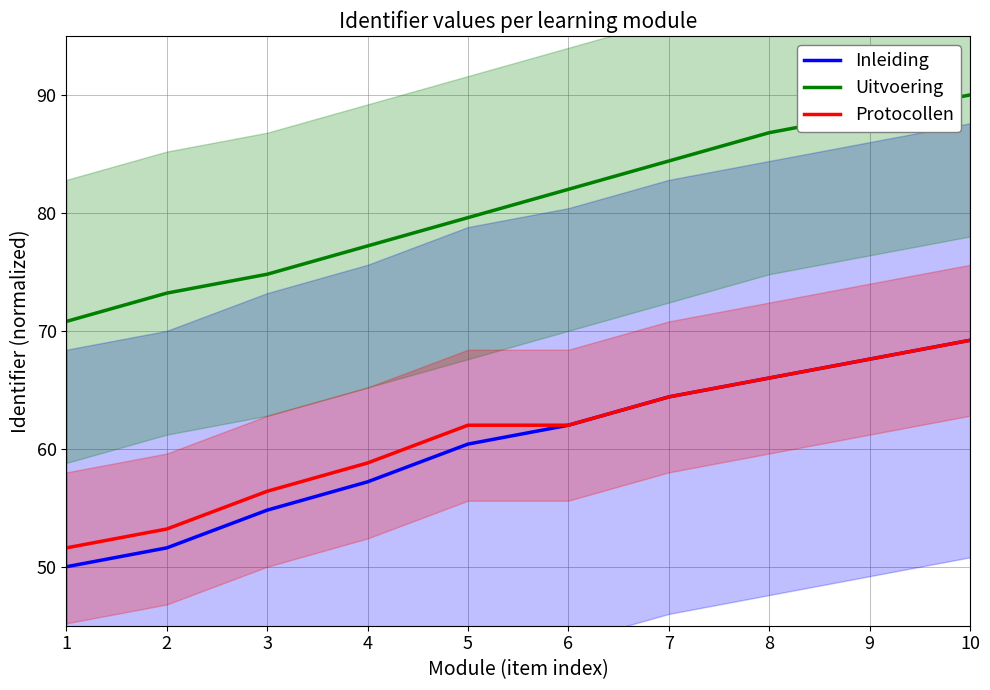

What is the sum of all Protocollen values?

611.2